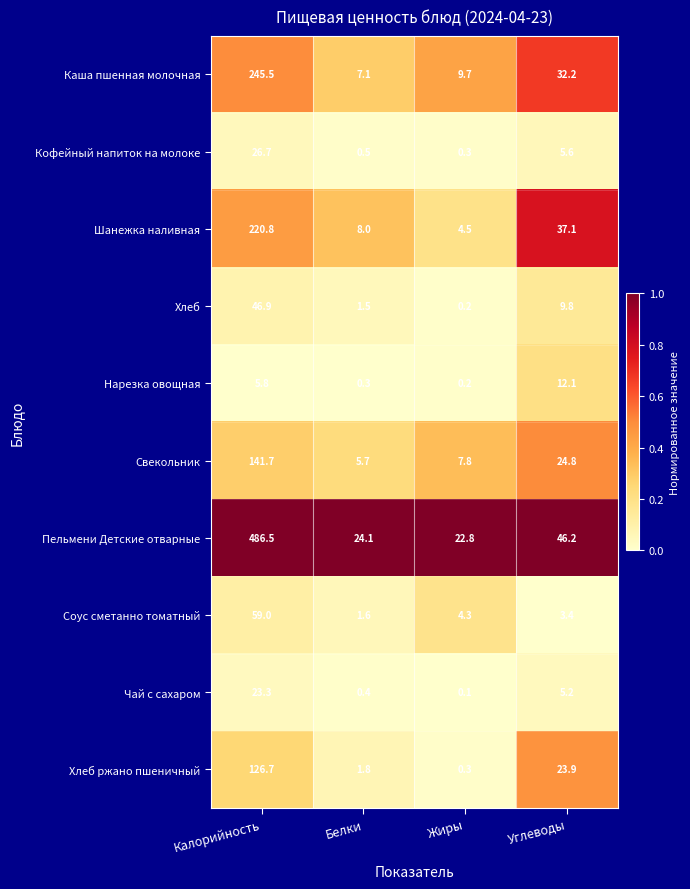

Where is Пельмени Детские отварные nearest to the value 254?

Углеводы